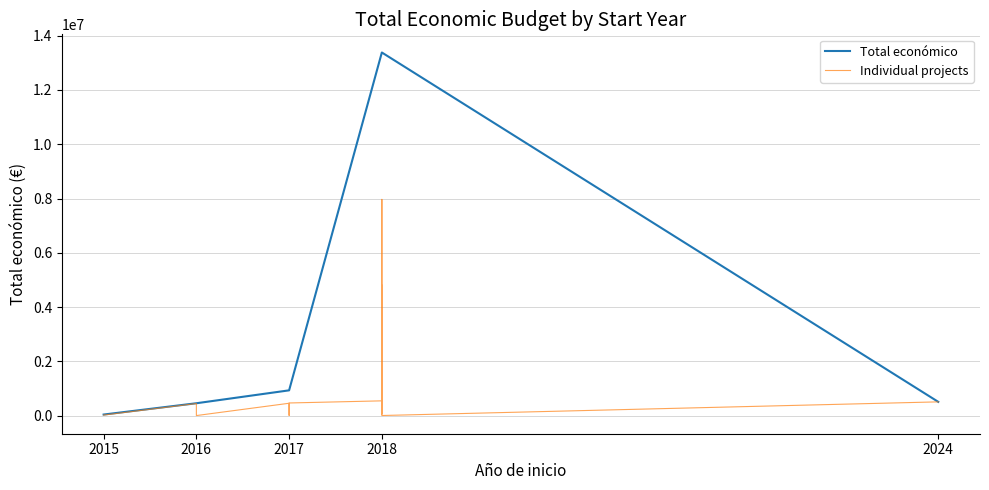

The value of Total económico at 2024 is 507255. True or false?

True